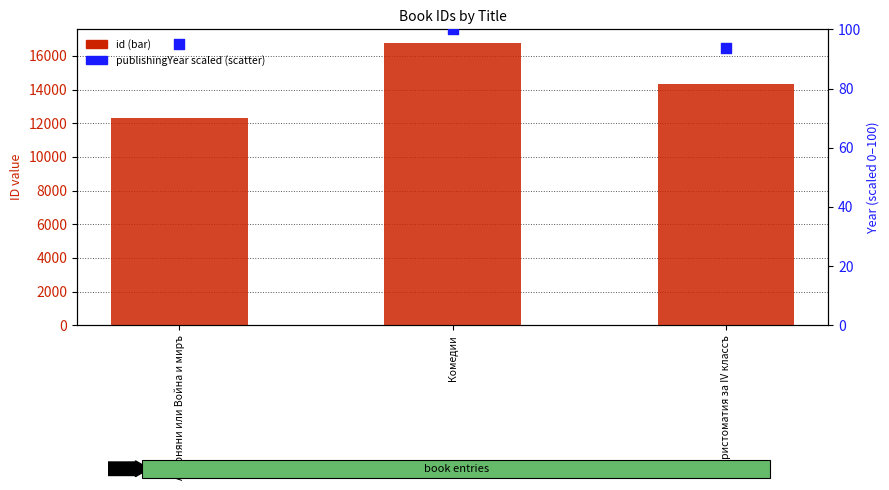

Is the value of publishingYear (scaled %) at Ахарняни или Война и миръ greater than the value of id at Ахарняни или Война и миръ?

No